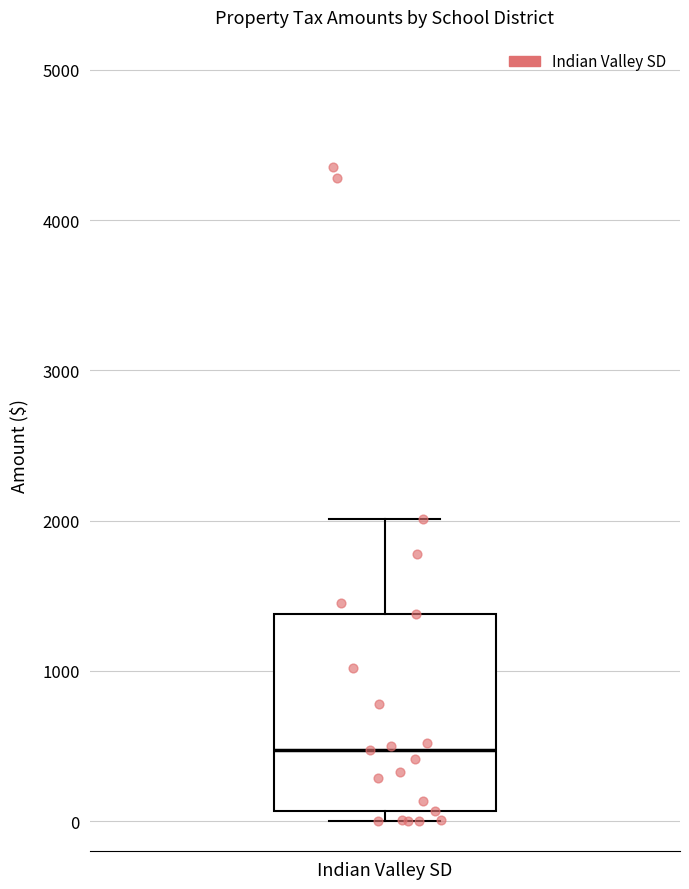

Read this box plot against the y-axis: the position of the median line, the range covered by the box, and the ends of both whiskers. The values are not printed on the chart, so give them approximately, as read against the axis.

median 500, box 100 to 1400, whiskers 0 to 2000